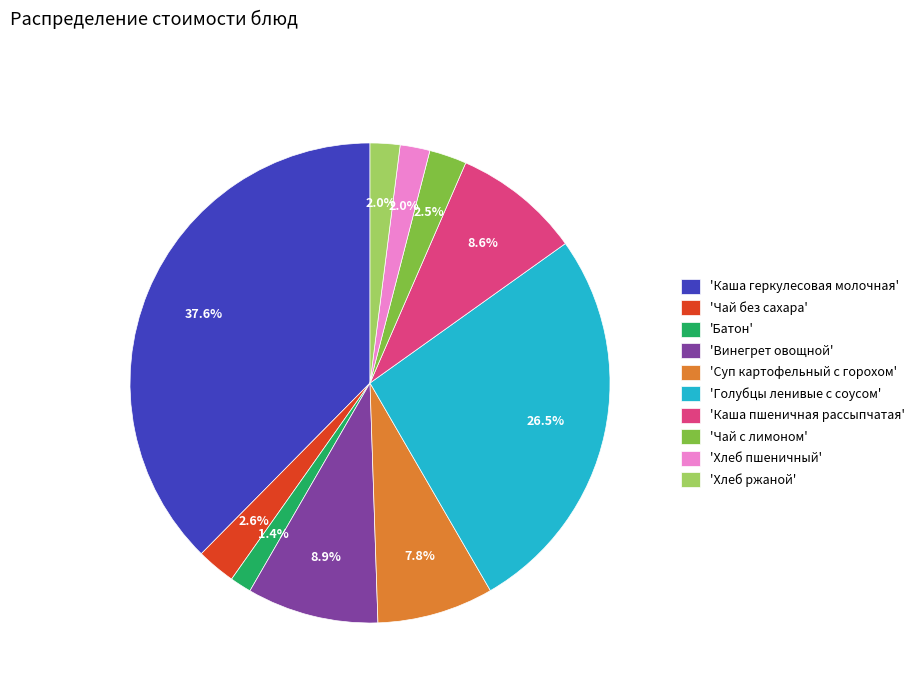

Approximately how many times larger is the value at 'Чай с лимоном' compared to 'Винегрет овощной'?

0.3